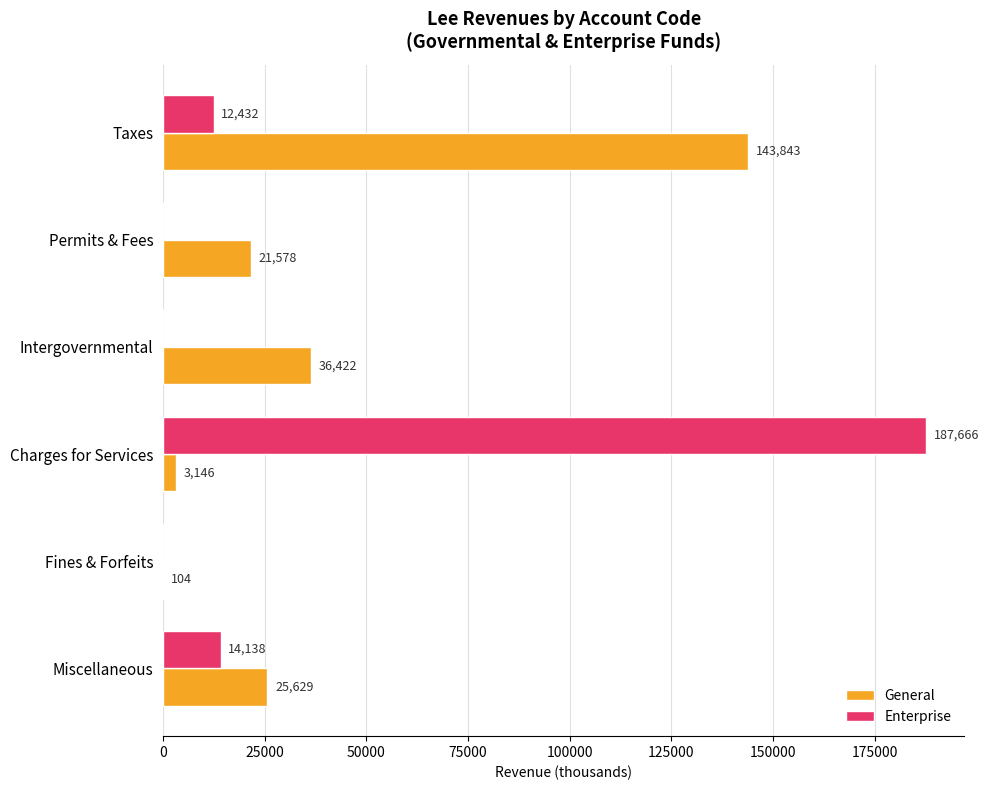

What is the highest value of the General series?

143843